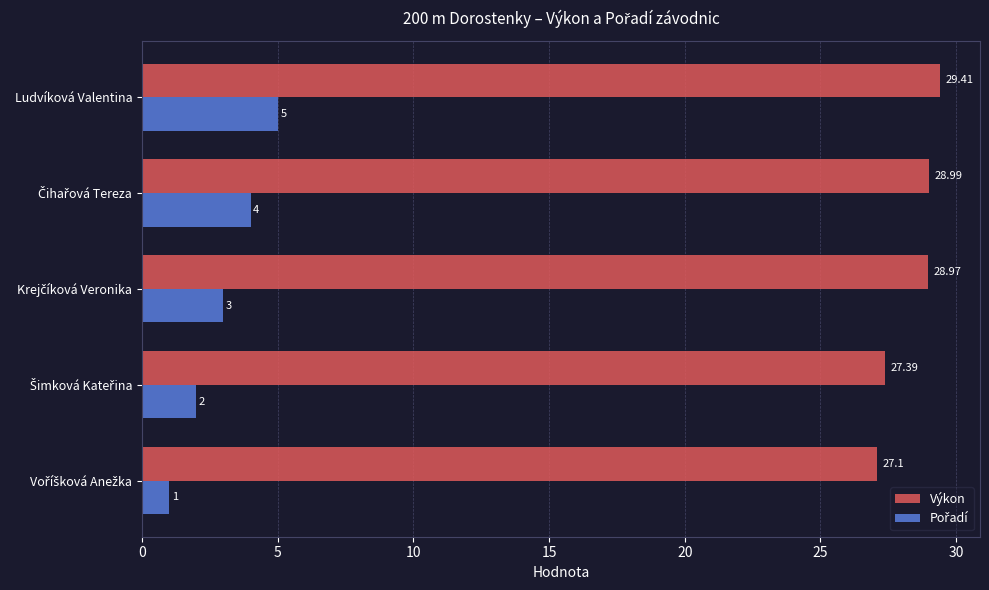

Which series has the largest total across all categories?

Výkon